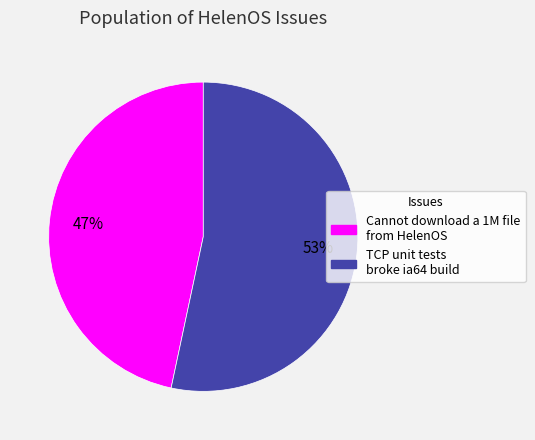

To the nearest percent, what percentage of the pie is Cannot download a 1M file from HelenOS?

47%